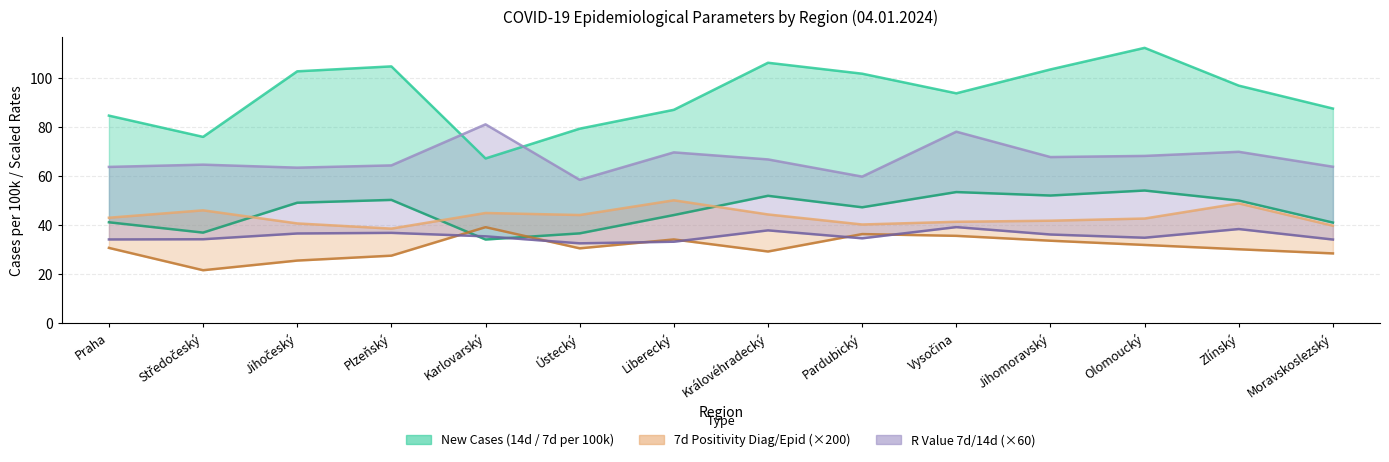

At how many categories does at least one series exceed 95?

7